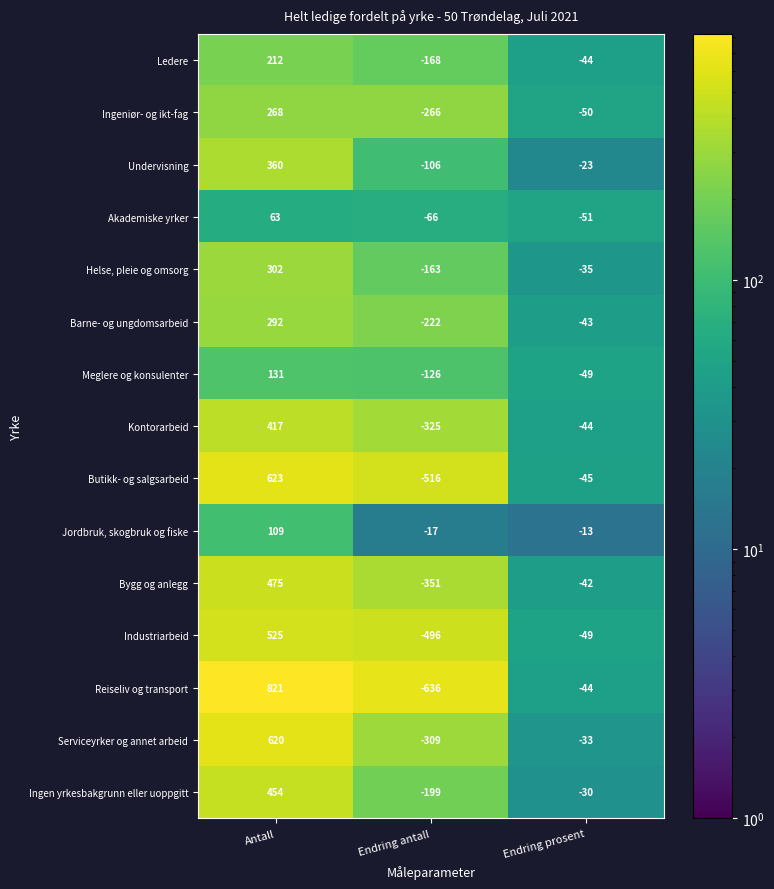

True or false: Serviceyrker og annet arbeid has a value of -33 at Endring prosent.

True